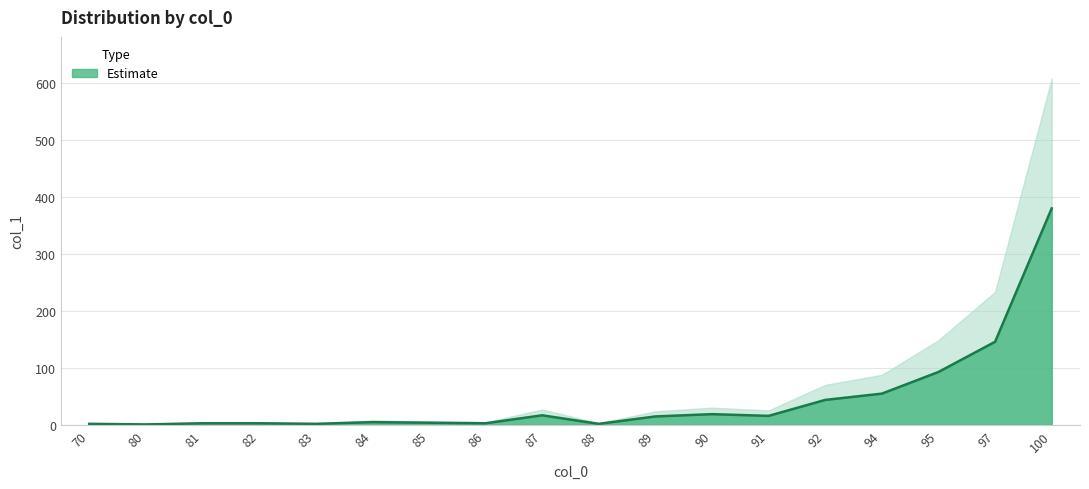

True or false: the data has more than 0 interior local peaks.

True